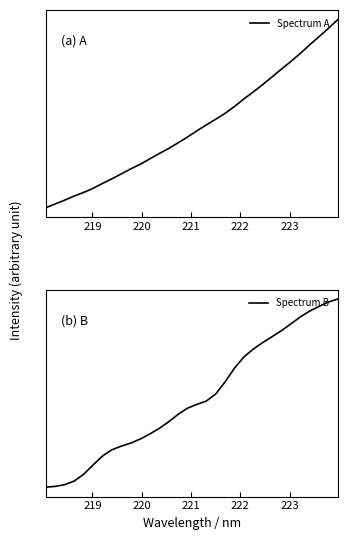

True or false: Spectrum A has more than 0 points higher than both neighbors.

False